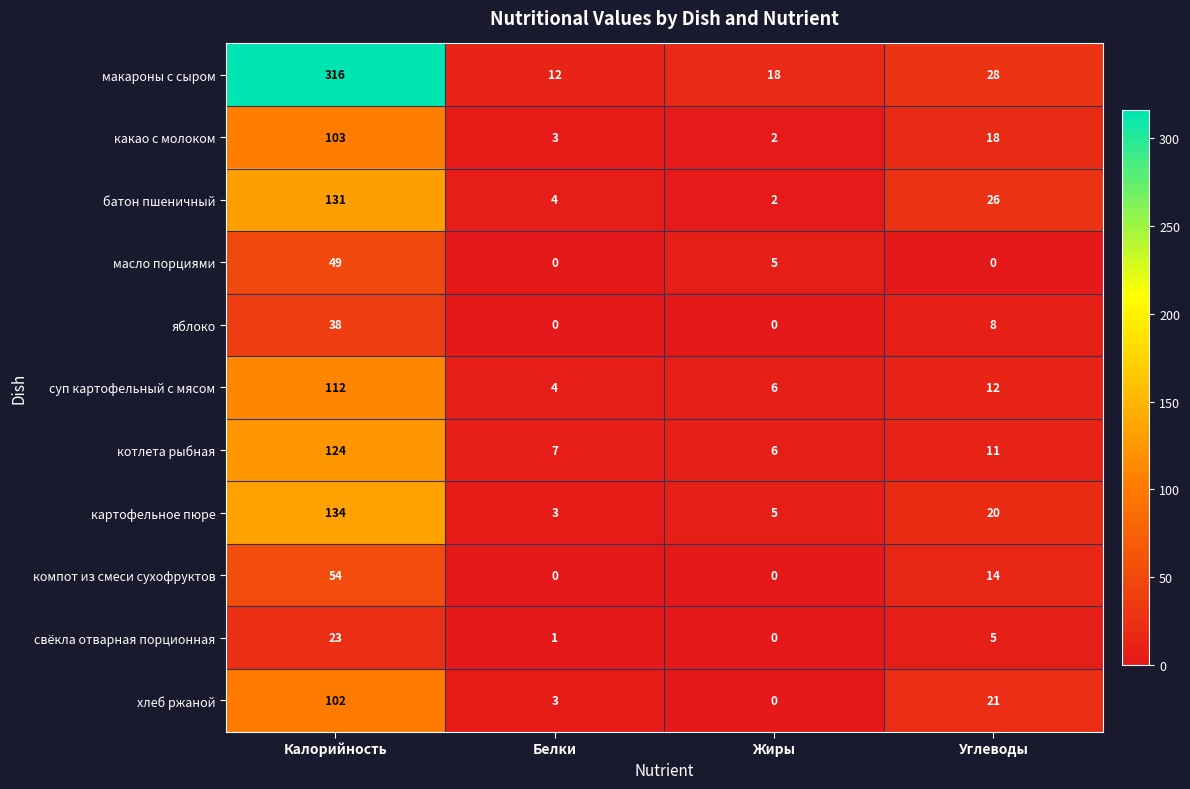

Between Жиры and Углеводы, which series saw the biggest shift?

батон пшеничный